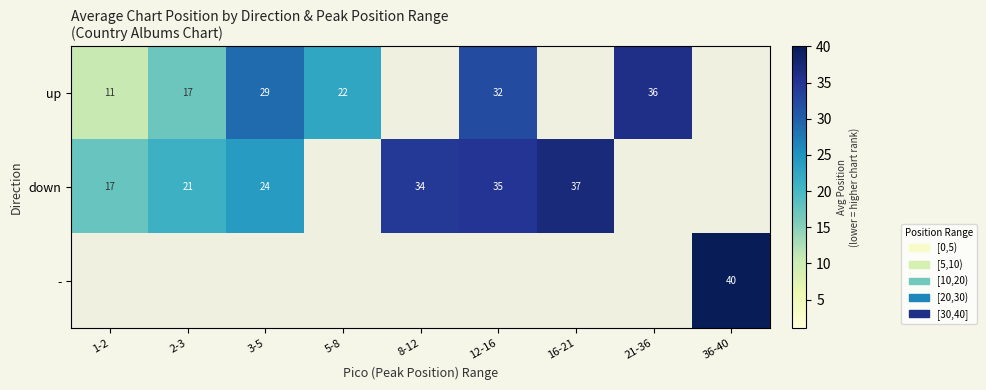

Is the value of down at 1-2 greater than the value of - at 36-40?

No